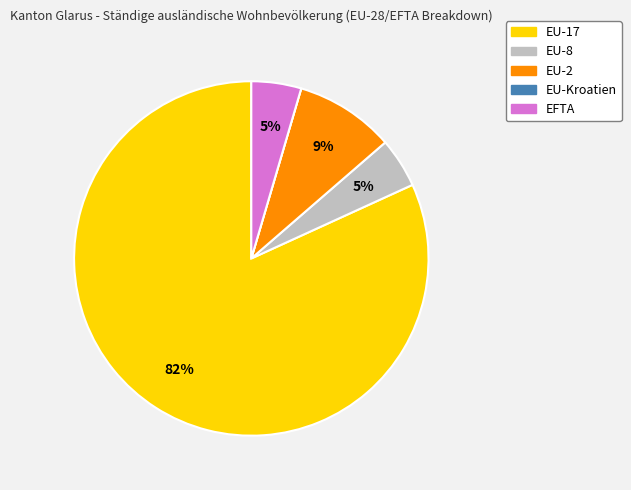

What is the largest slice in the pie chart?

EU-17